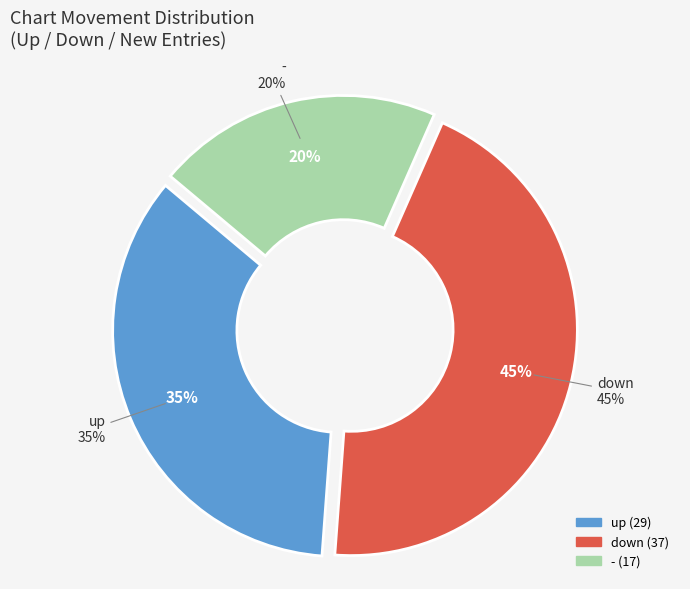

How many segments does this pie chart have?

3